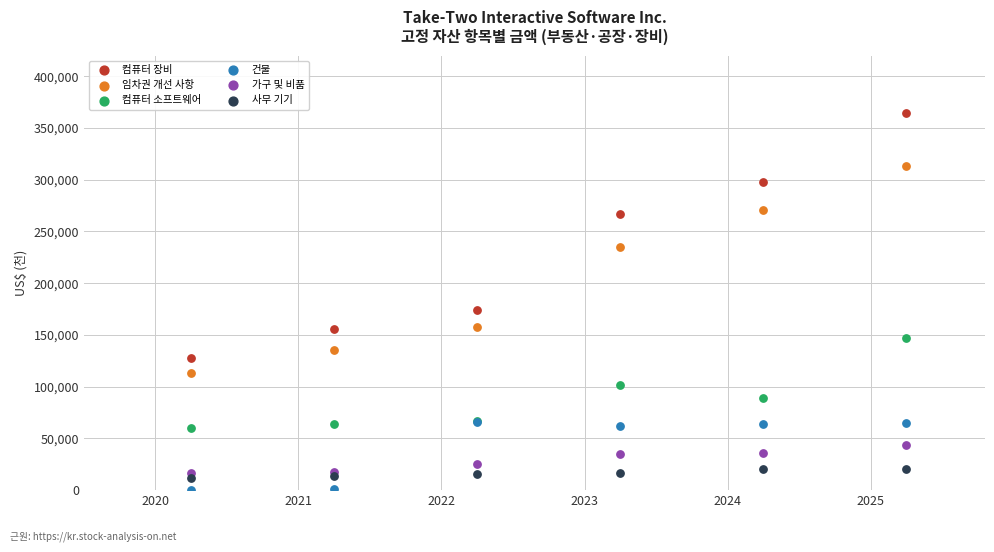

Across all series, what Y value is closest to 182500?

174144